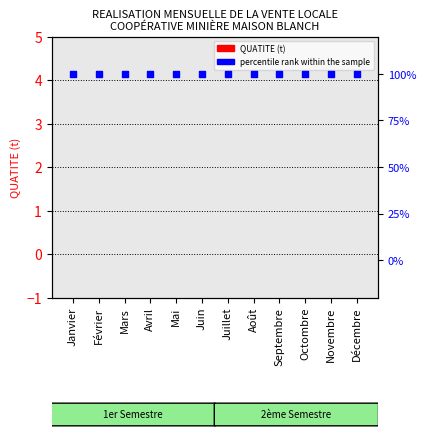

What is the total value across all series at Juillet?

100